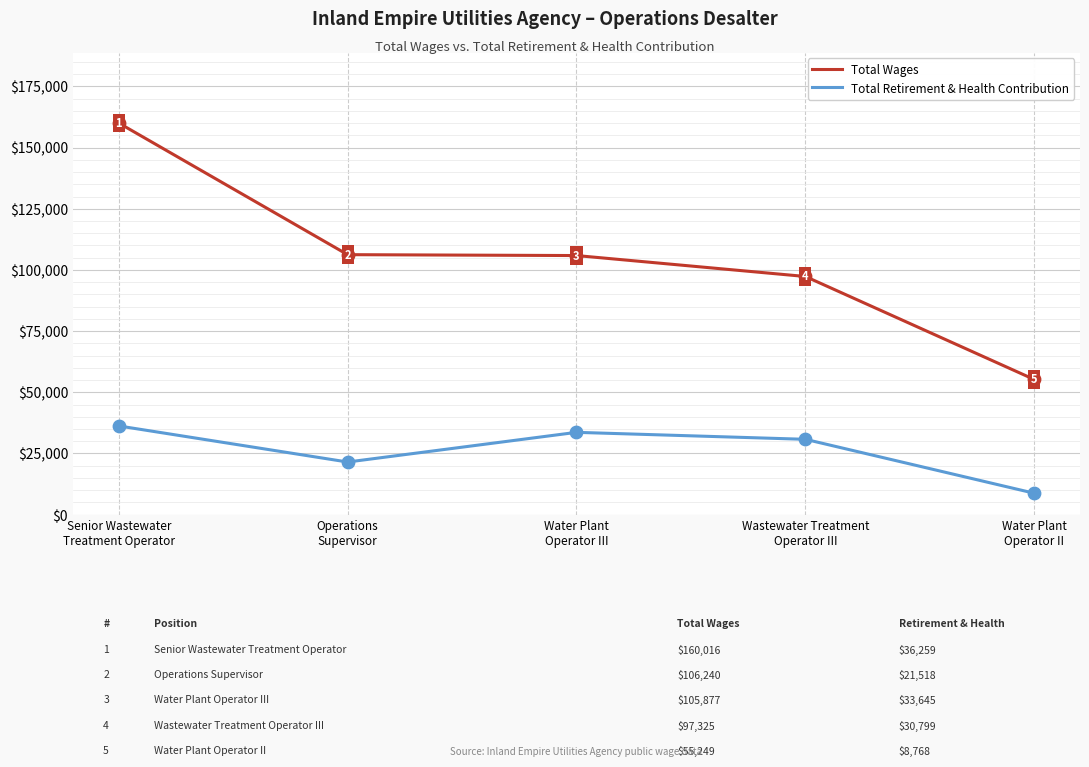

At how many categories does at least one series exceed 105415?

3